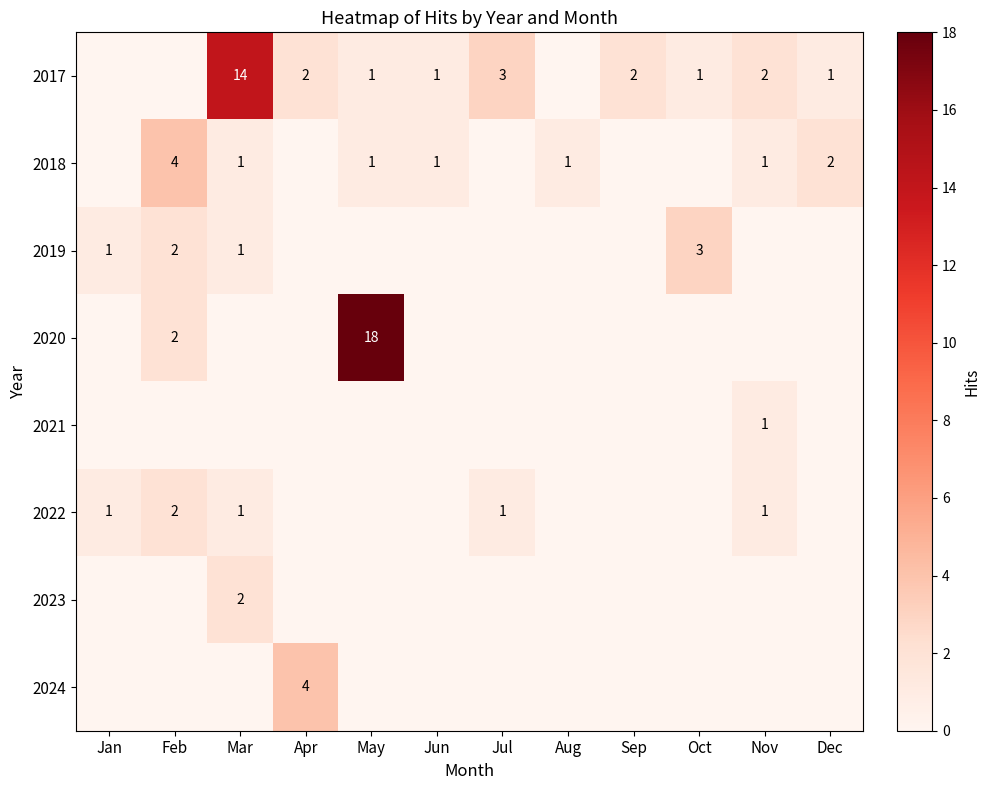

What is the maximum value shown in the chart?

18